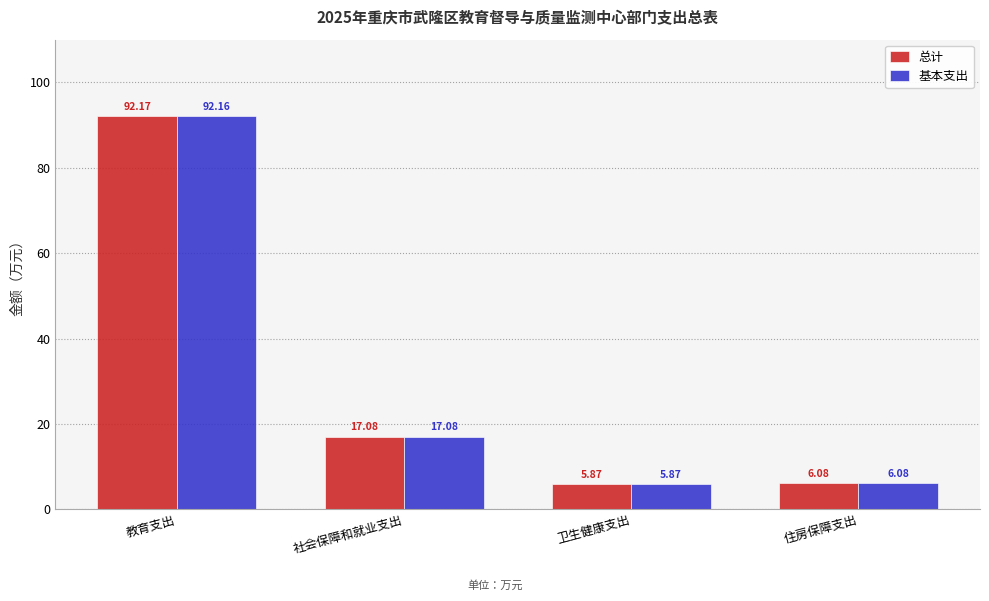

Which category has the lowest value across all series?

卫生健康支出